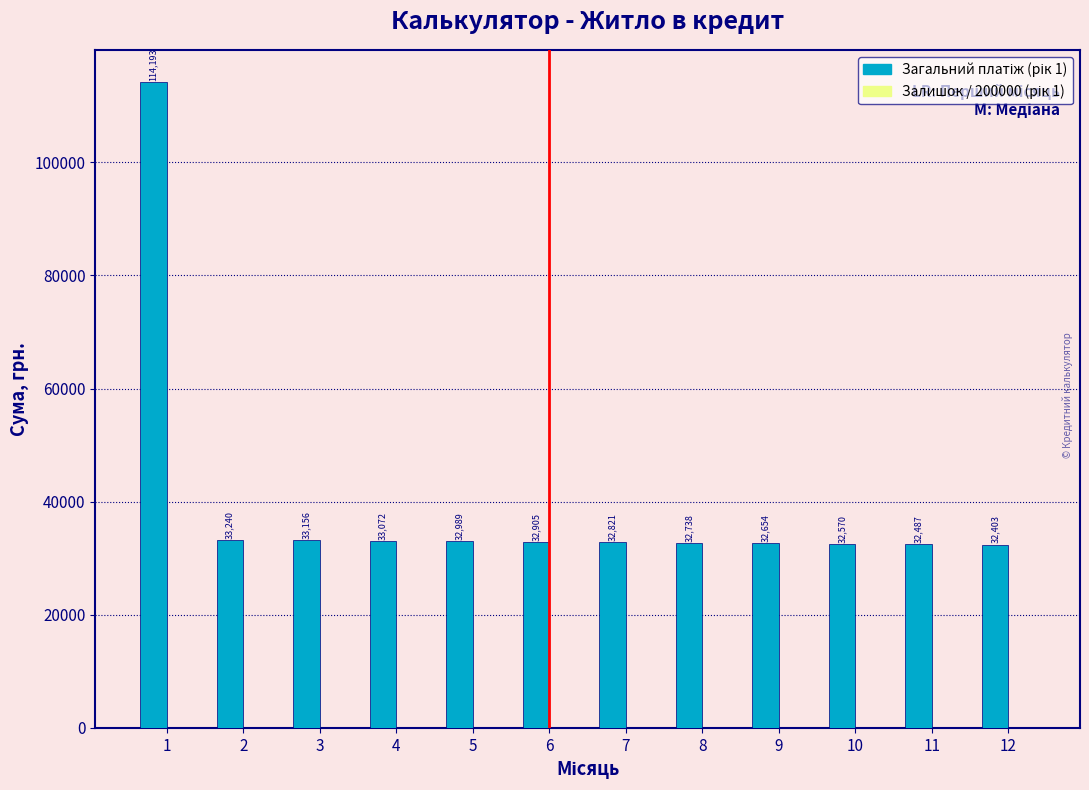

What is the greatest value displayed?

114193.1